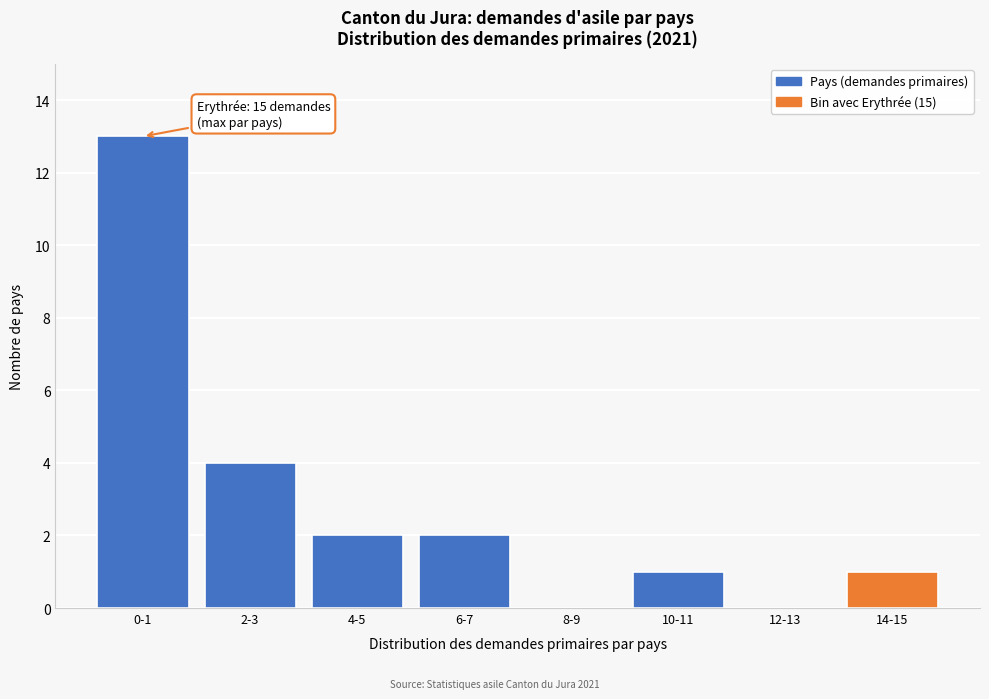

Reading left to right, transcribe all the data shown in this chart.

0-1=13	2-3=4	4-5=2	6-7=2	8-9=0	10-11=1	12-13=0	14-15=1